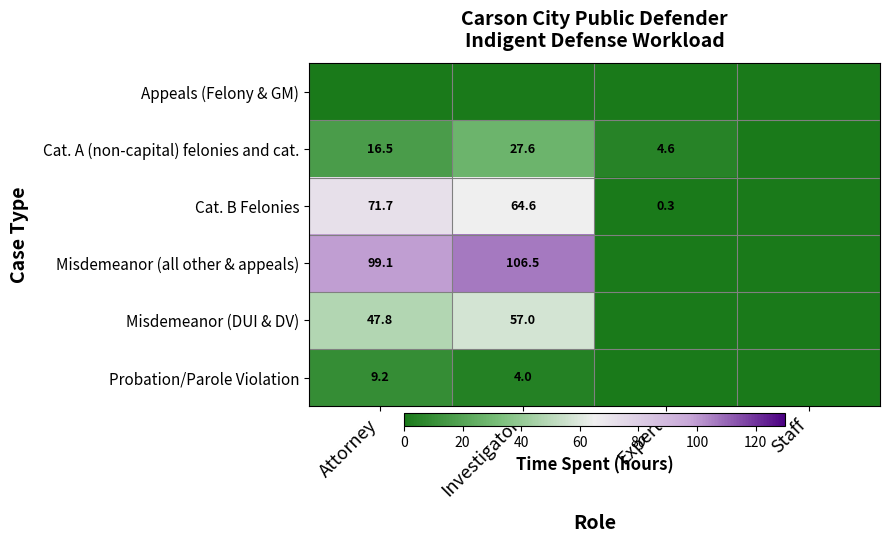

What is the total value across all series at Attorney?

244.3